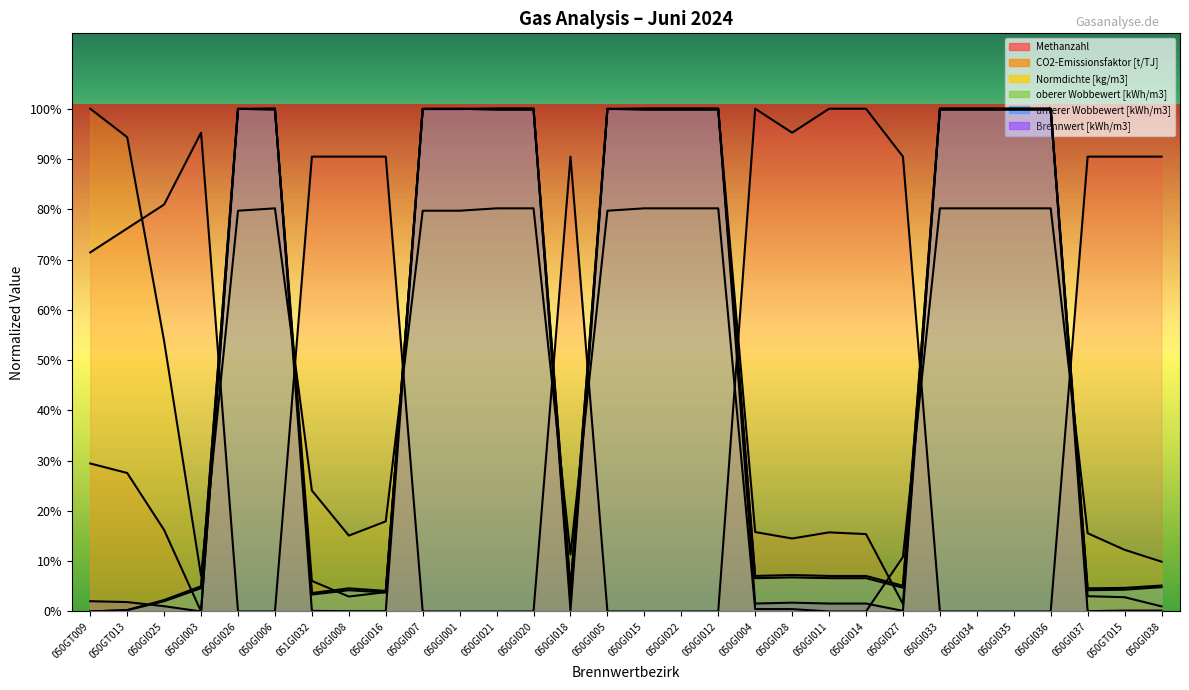

How many intersections are there between CO2-Emissionsfaktor [t/TJ] and Methanzahl?

8